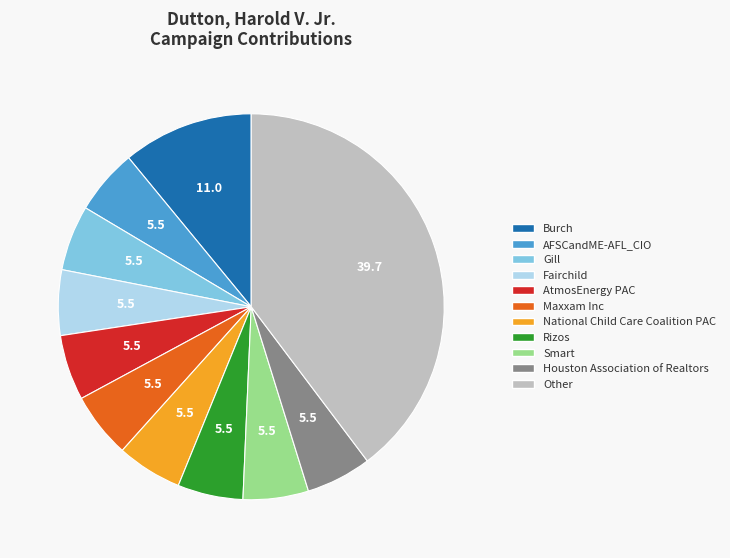

The AFSCandME-AFL_CIO slice represents 1% of the pie. True or false?

False